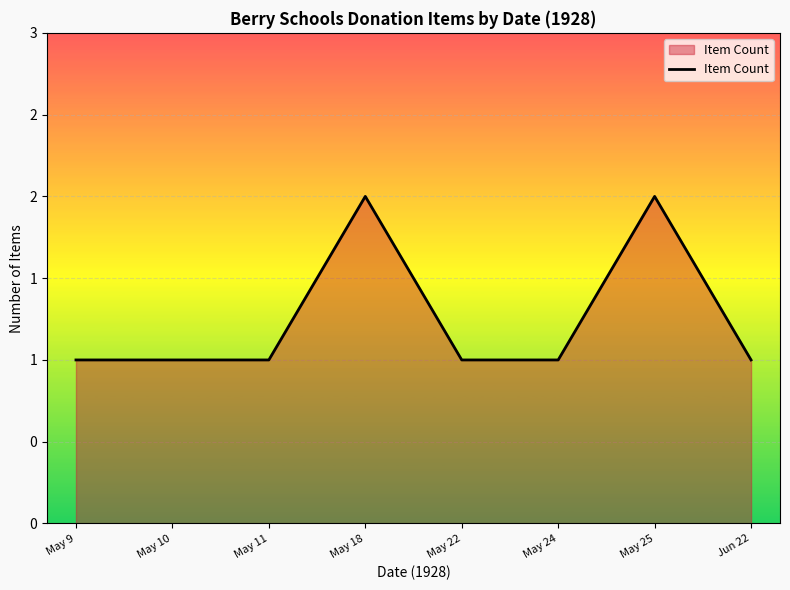

What is the smallest value displayed?

1